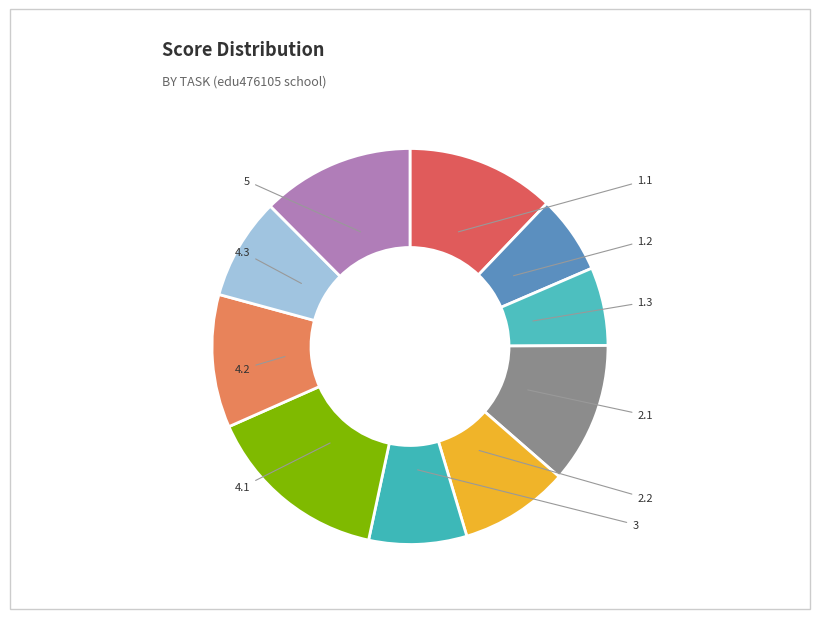

Count the number of slices in the pie.

10